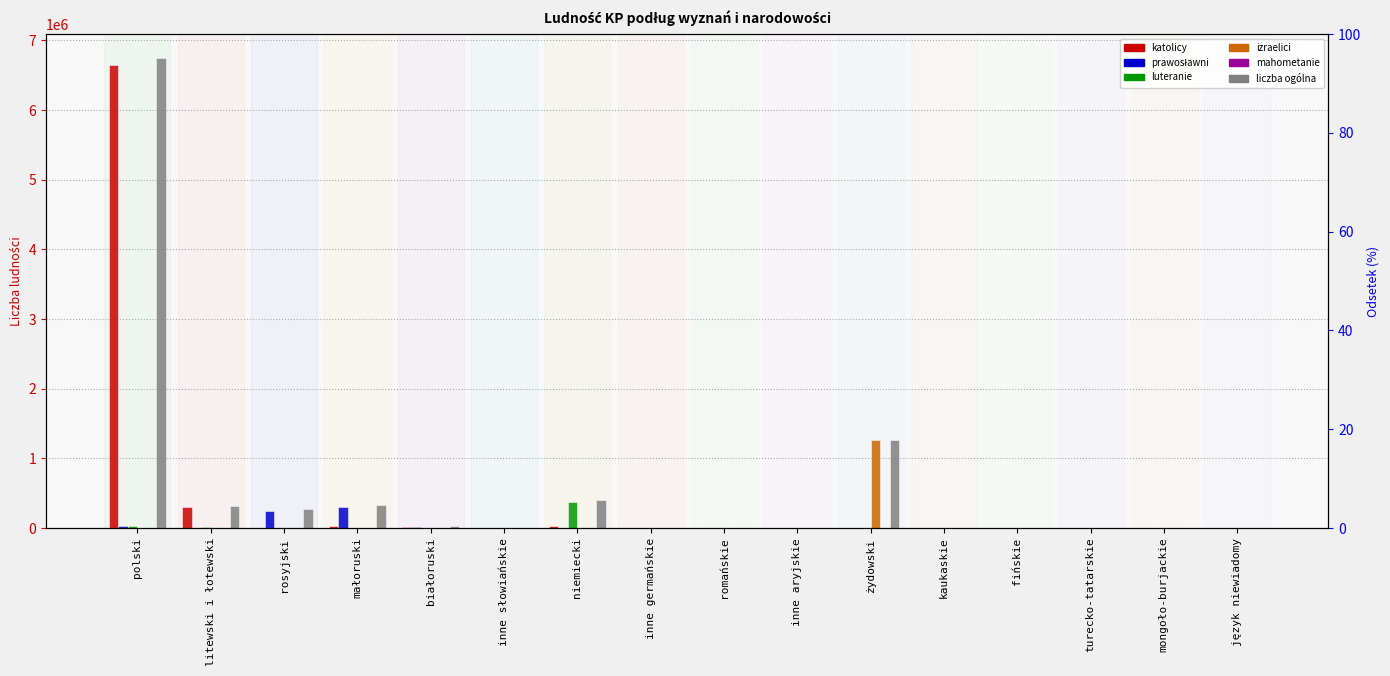

What is the total value across all series at żydowski?

2534168